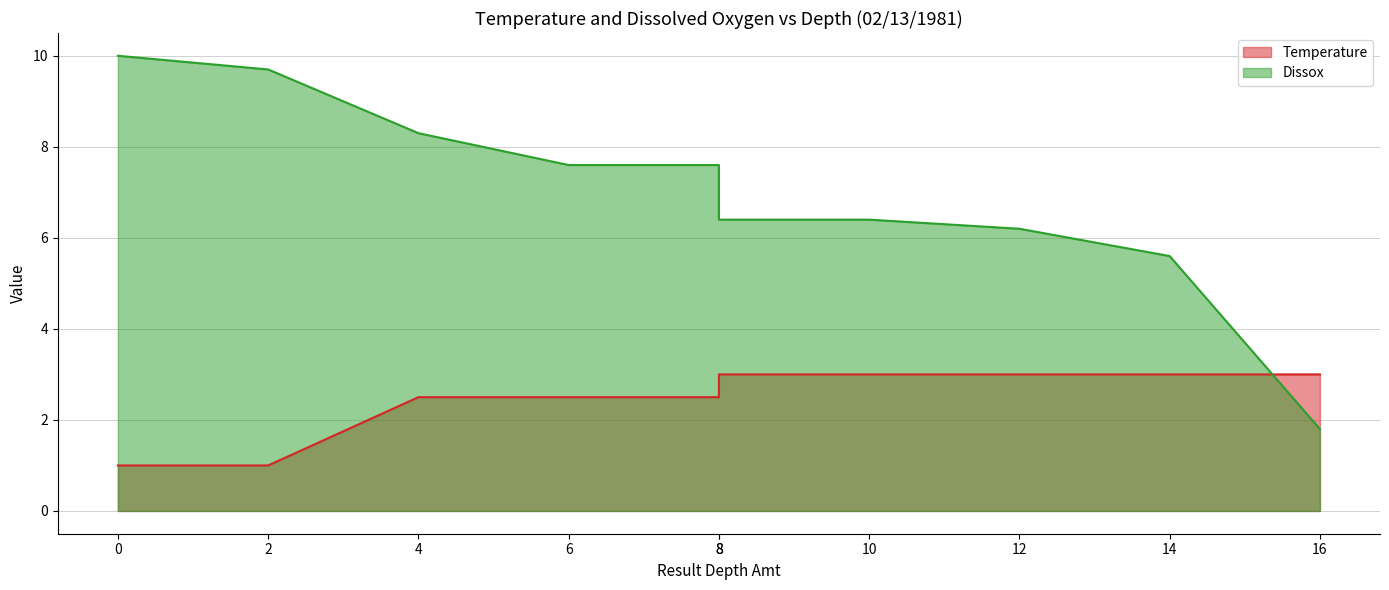

Where is Dissox nearest to the value 5?

14